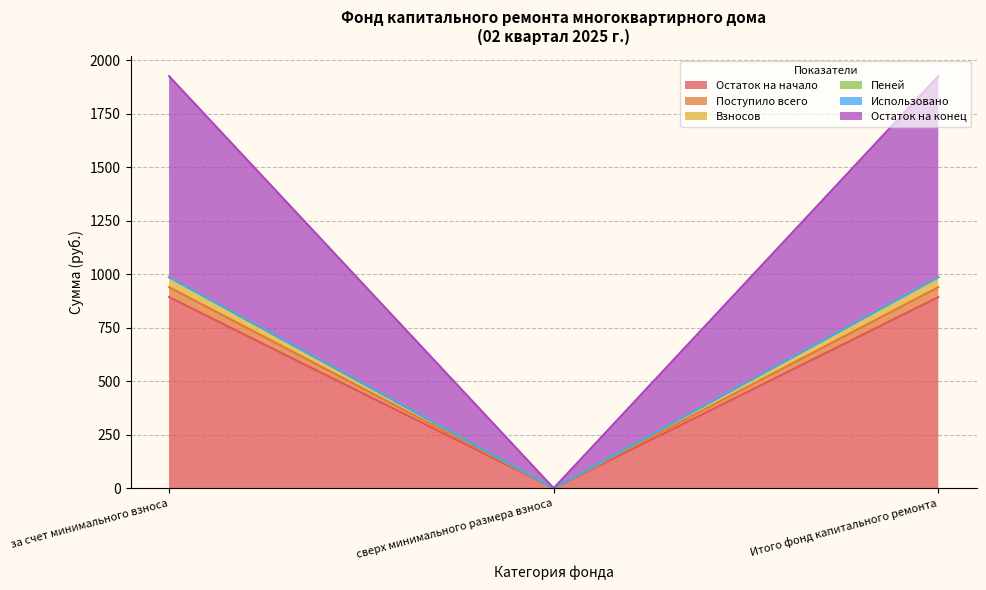

What is the label of the 2nd point from the left?

сверх минимального размера взноса